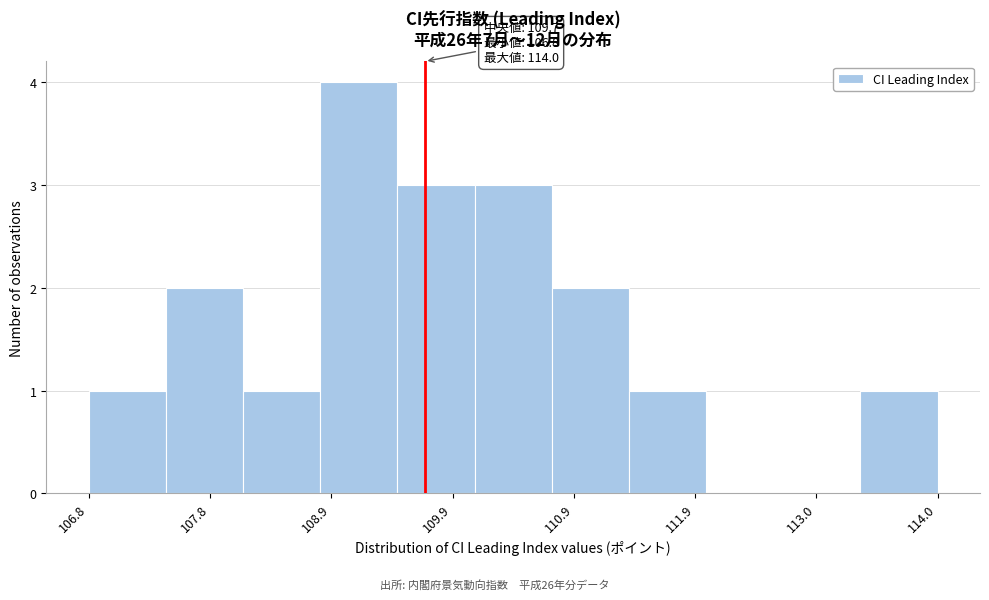

Read against the x-axis, roughly where is the centre of the tallest bar?

109.0